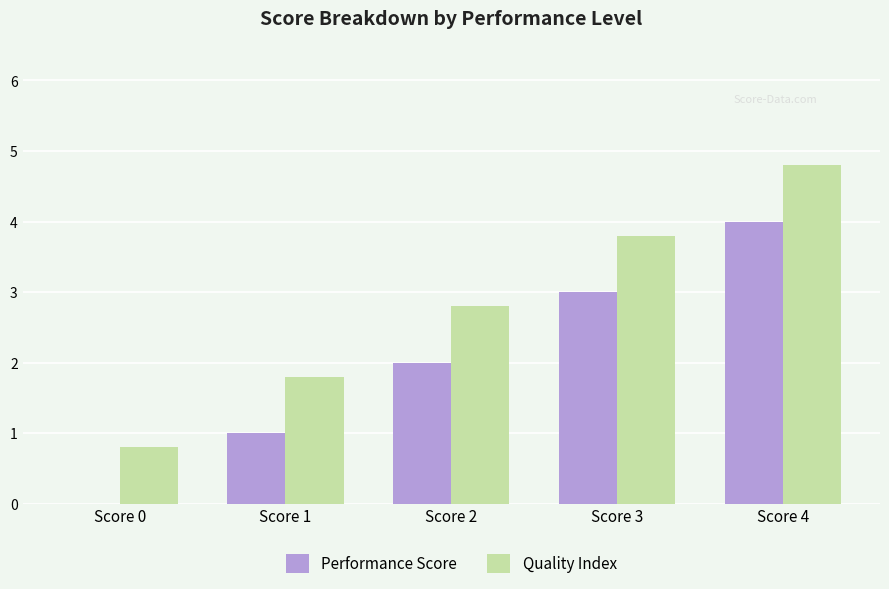

Which series has the largest total across all categories?

Quality Index